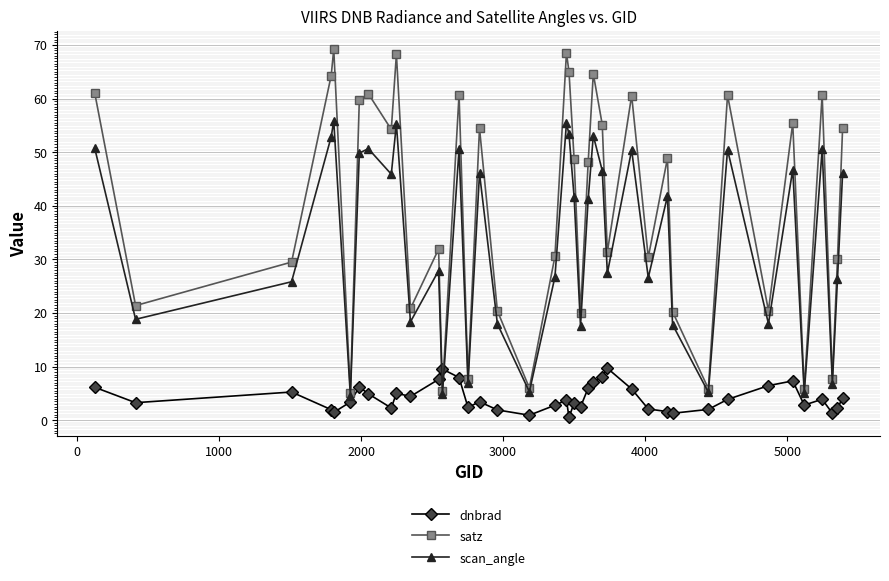

What is the value of the satz point at the 4th from the left?

64.3